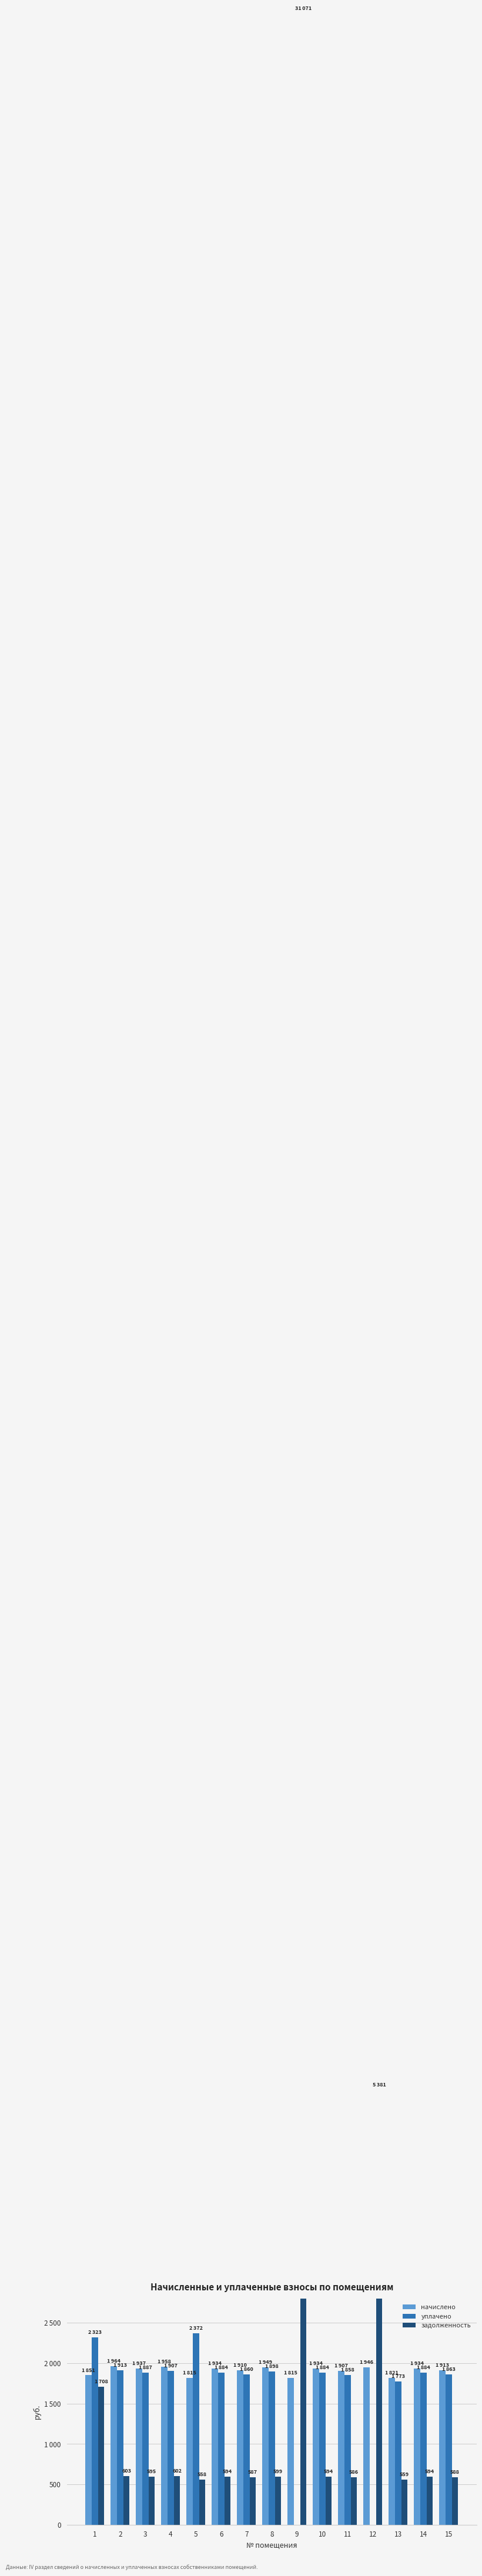

What is the spread (max minus min) of values at 6?

1340.1